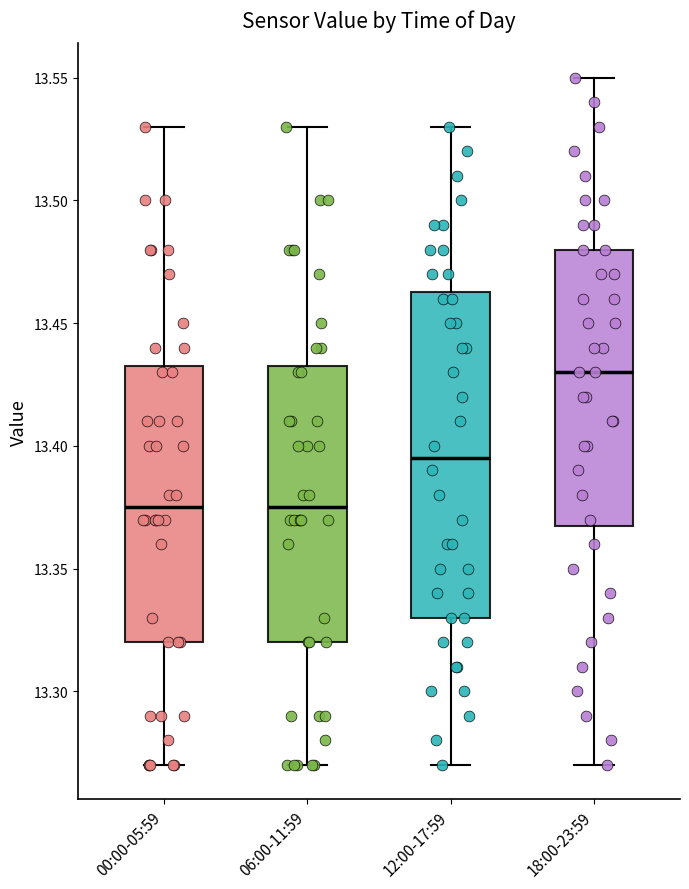

Where does the lower whisker of the box for 18:00-23:59 end on the y-axis? The values are not printed on the chart, so give them approximately, as read against the axis.

13.270